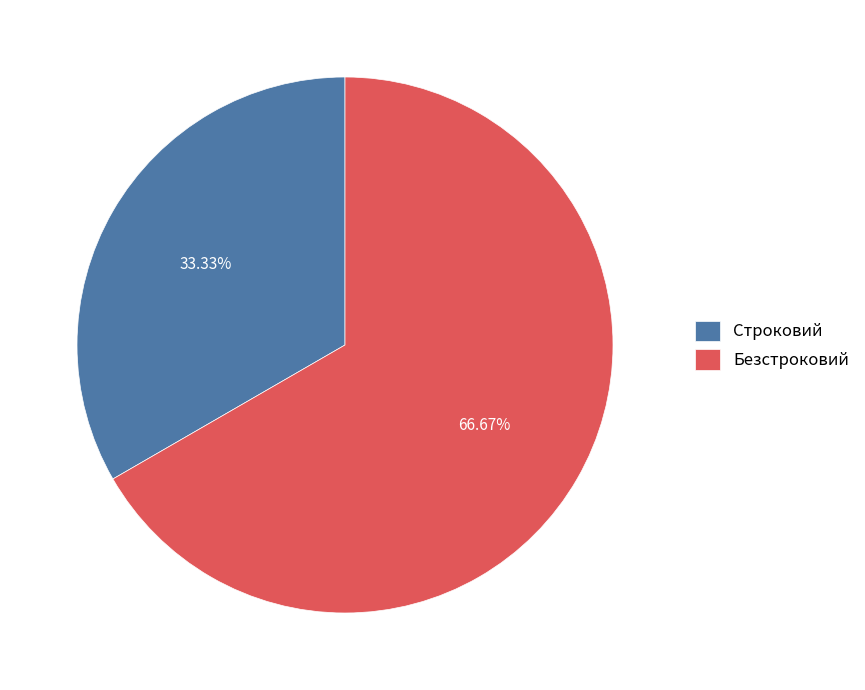

To the nearest percent, what percentage of the pie is Безстроковий?

67%